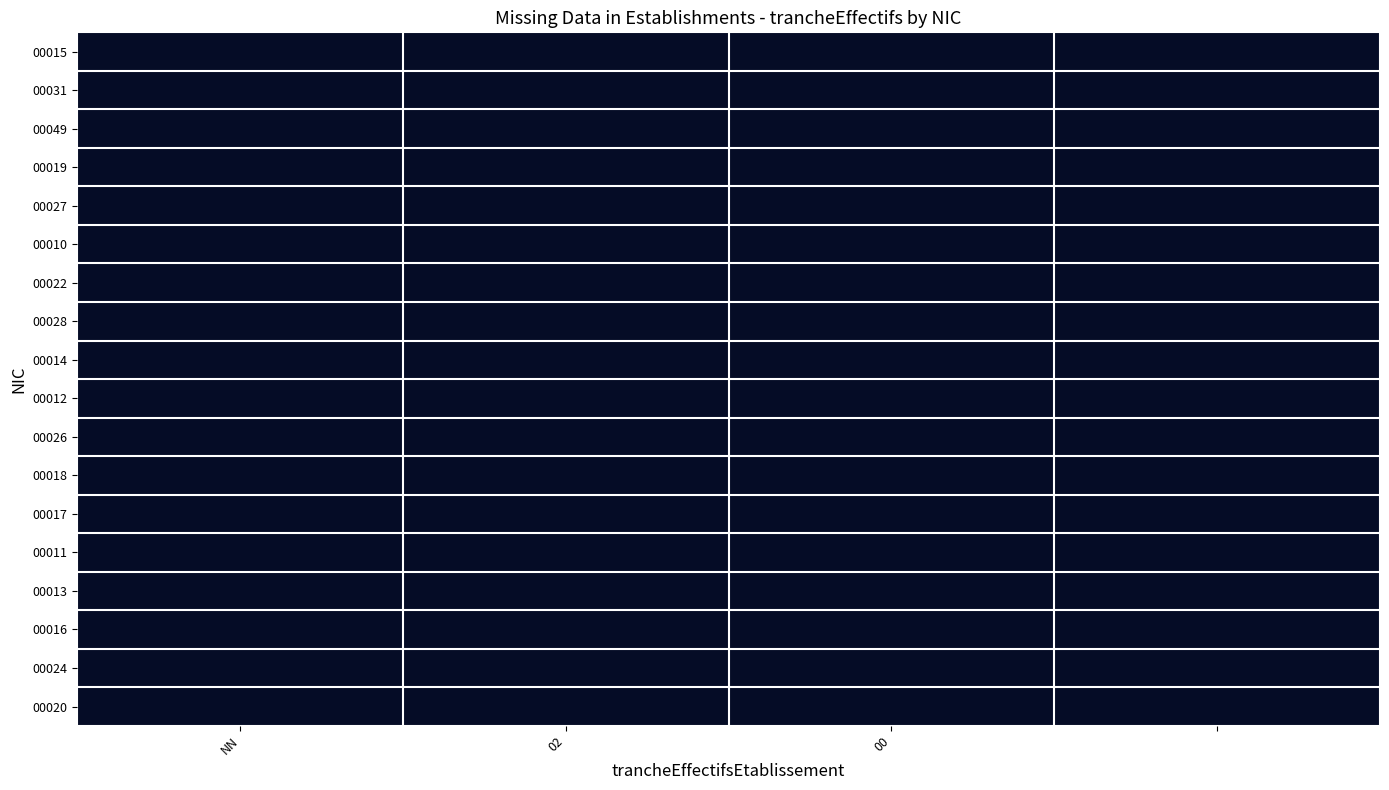

List the series in order of their peak value, highest first.

00015, 00031, 00049, 00019, 00027, 00010, 00022, 00028, 00014, 00012, 00026, 00018, 00017, 00011, 00013, 00016, 00024, 00020